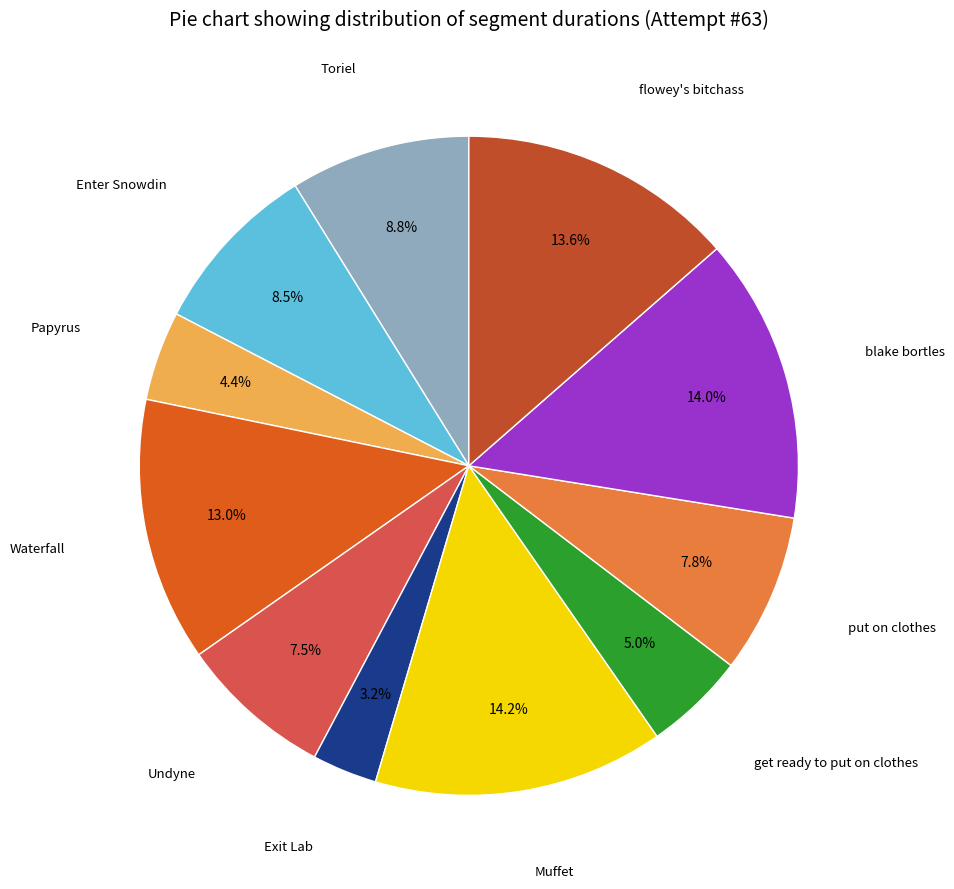

Count the number of slices in the pie.

11